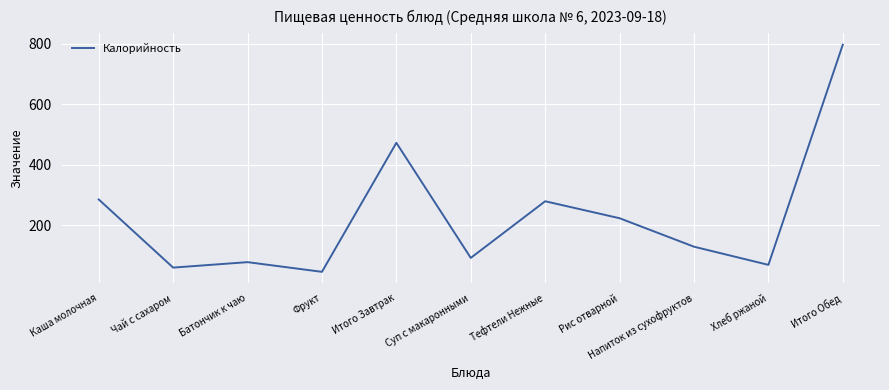

What is the maximum value shown in the chart?

797